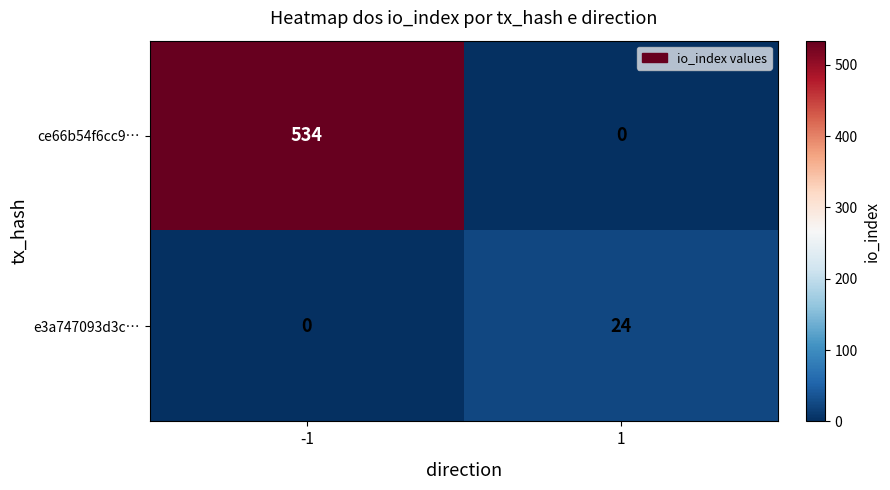

Rank the series by their average value, from highest to lowest.

ce66b54f6cc9…, e3a747093d3c…